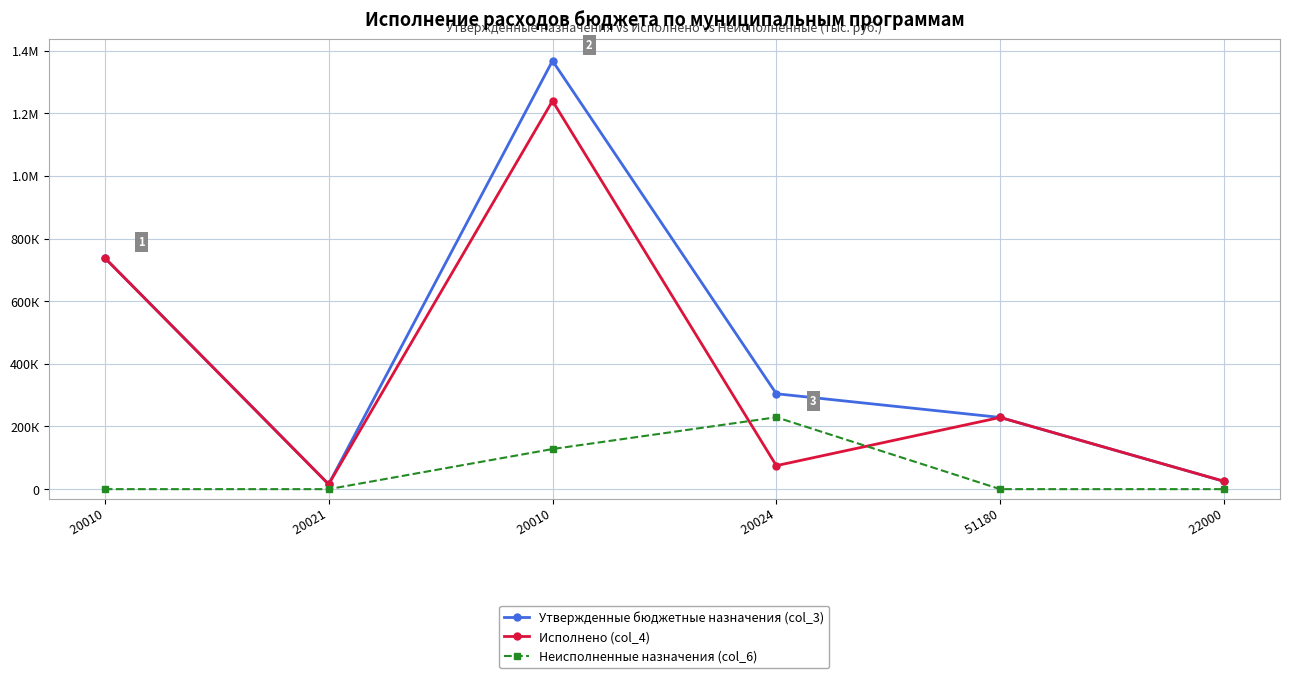

Rank the series by their average value, from highest to lowest.

Утвержденные бюджетные назначения (col_3), Исполнено (col_4), Неисполненные назначения (col_6)